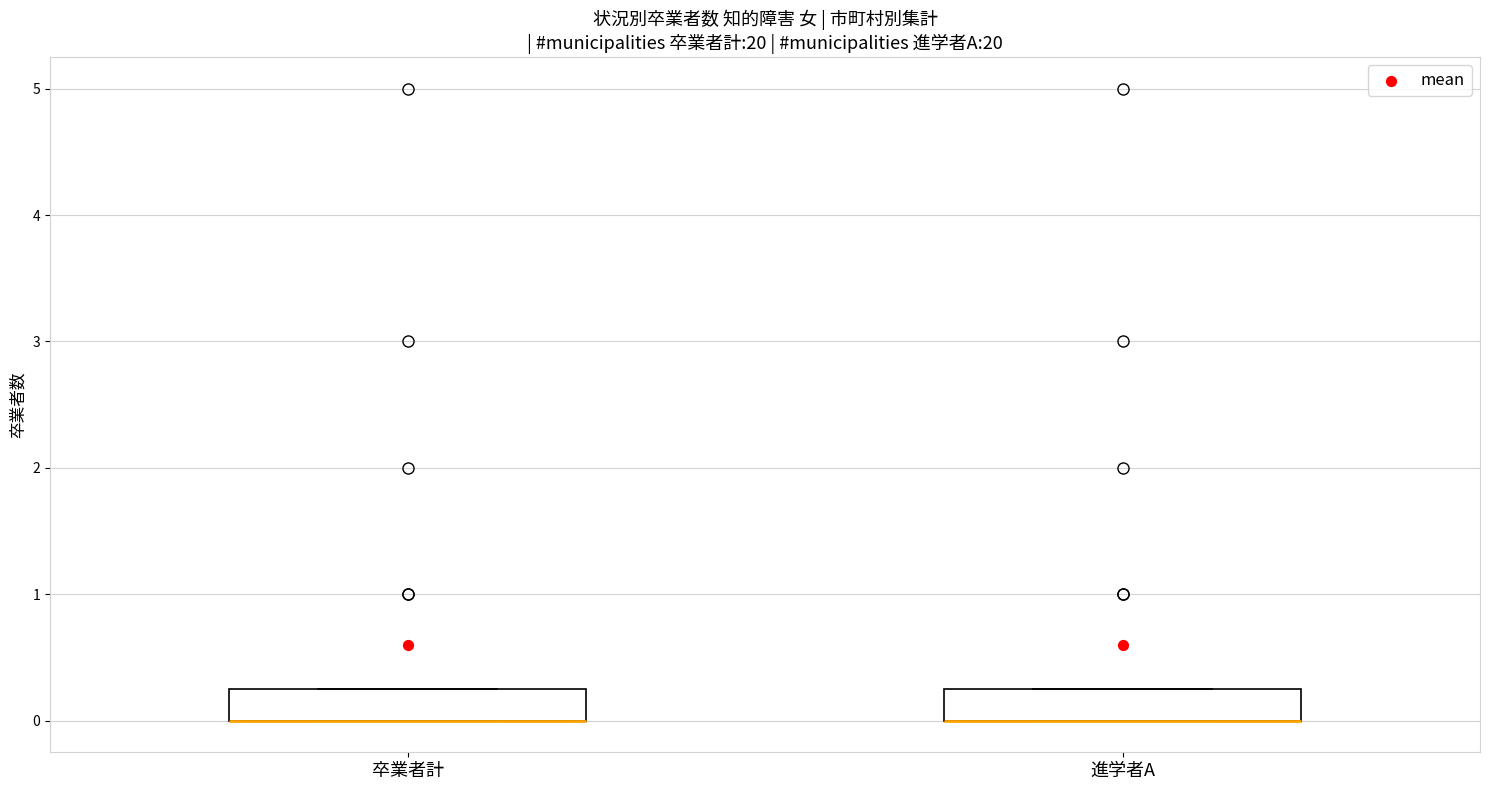

Reading left to right, transcribe this box plot: for each box, give where its median line is, the range the box spans, and where its two whiskers end, as read against the y-axis. The values are not printed on the chart, so give them approximately, as read against the axis.

卒業者計: median 0.0 (drawn on the box's lower edge), box 0.0 to 0.3, whiskers 0.0 to 0.3
進学者A: median 0.0 (drawn on the box's lower edge), box 0.0 to 0.3, whiskers 0.0 to 0.3